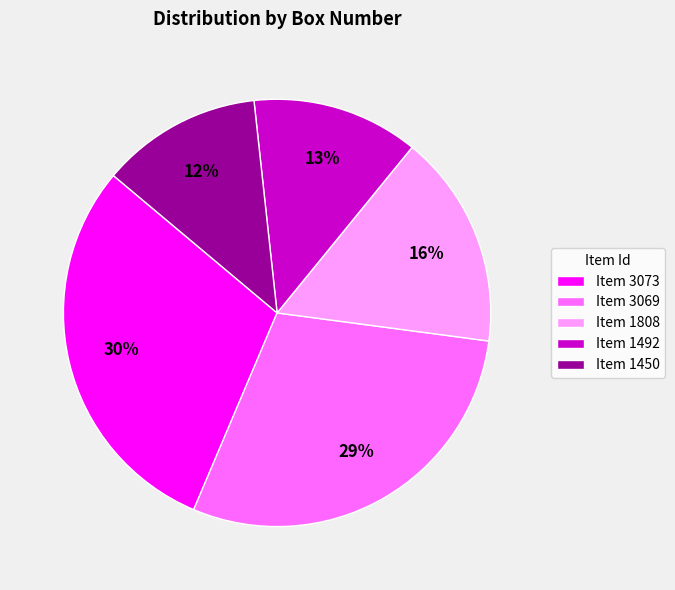

To the nearest percent, what percentage of the pie is Item 1808?

16%